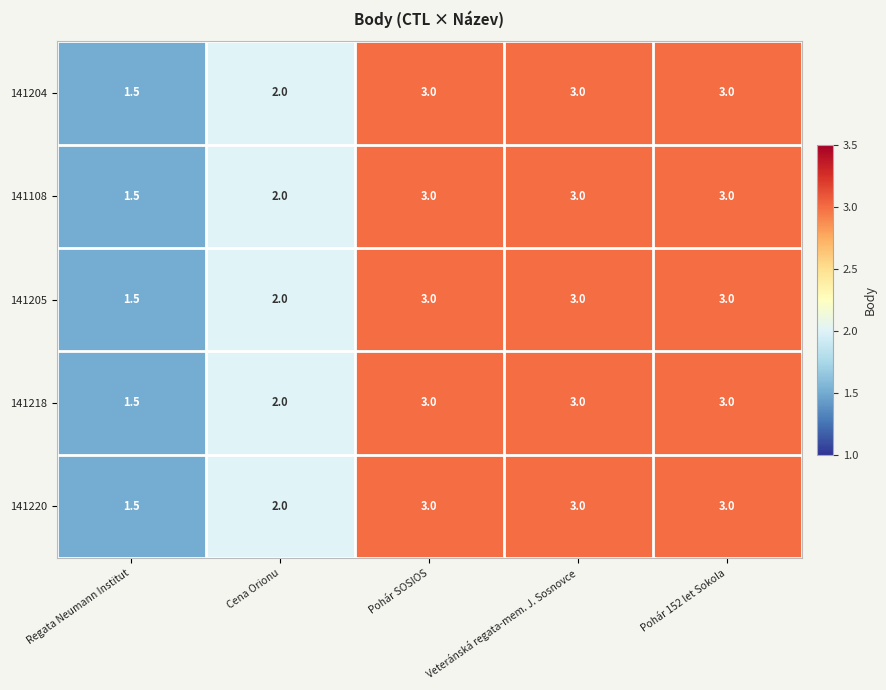

What is the total value across all series at Veteránská regata-mem. J. Sosnovce?

15.0